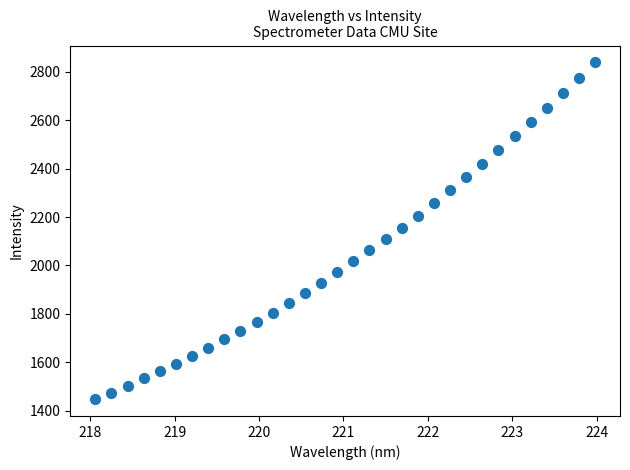

What is the range of Y values (max minus min)?

1392.1